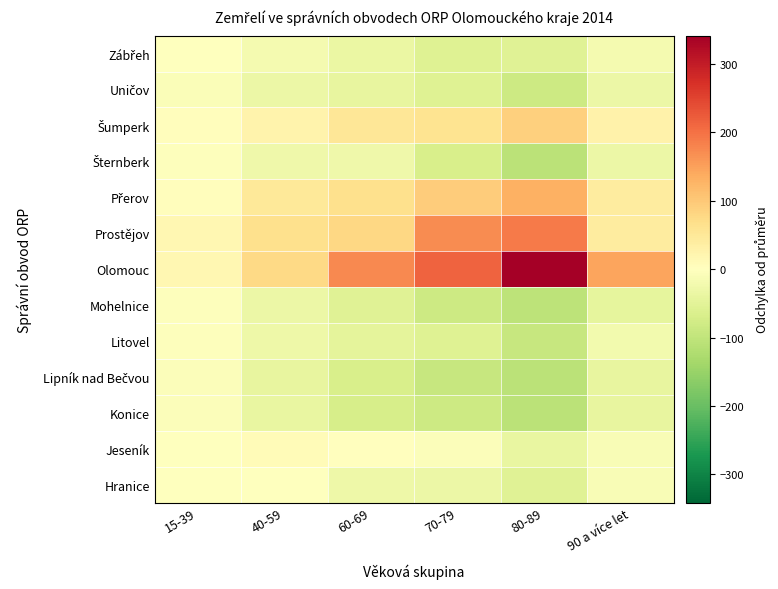

How many data points does each series have?

6